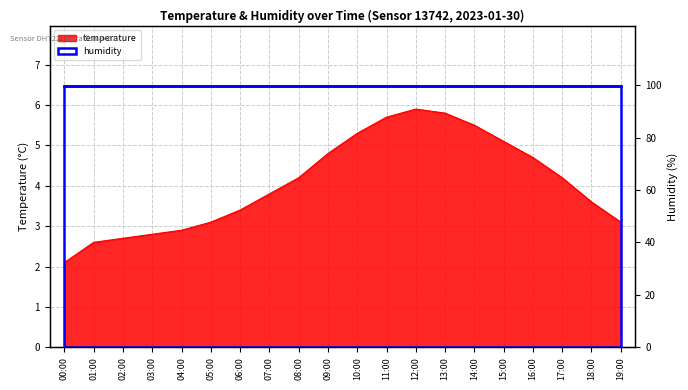

What is the maximum value shown in the chart?

5.9